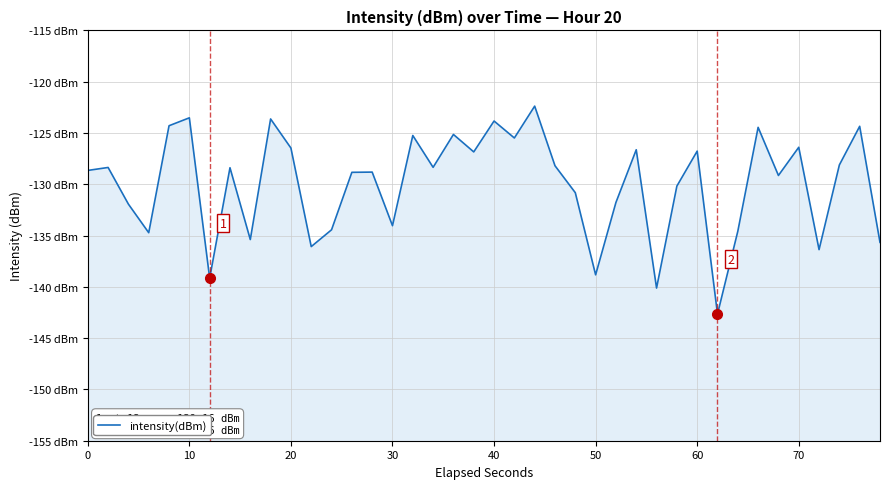

How many values exceed -128?

15